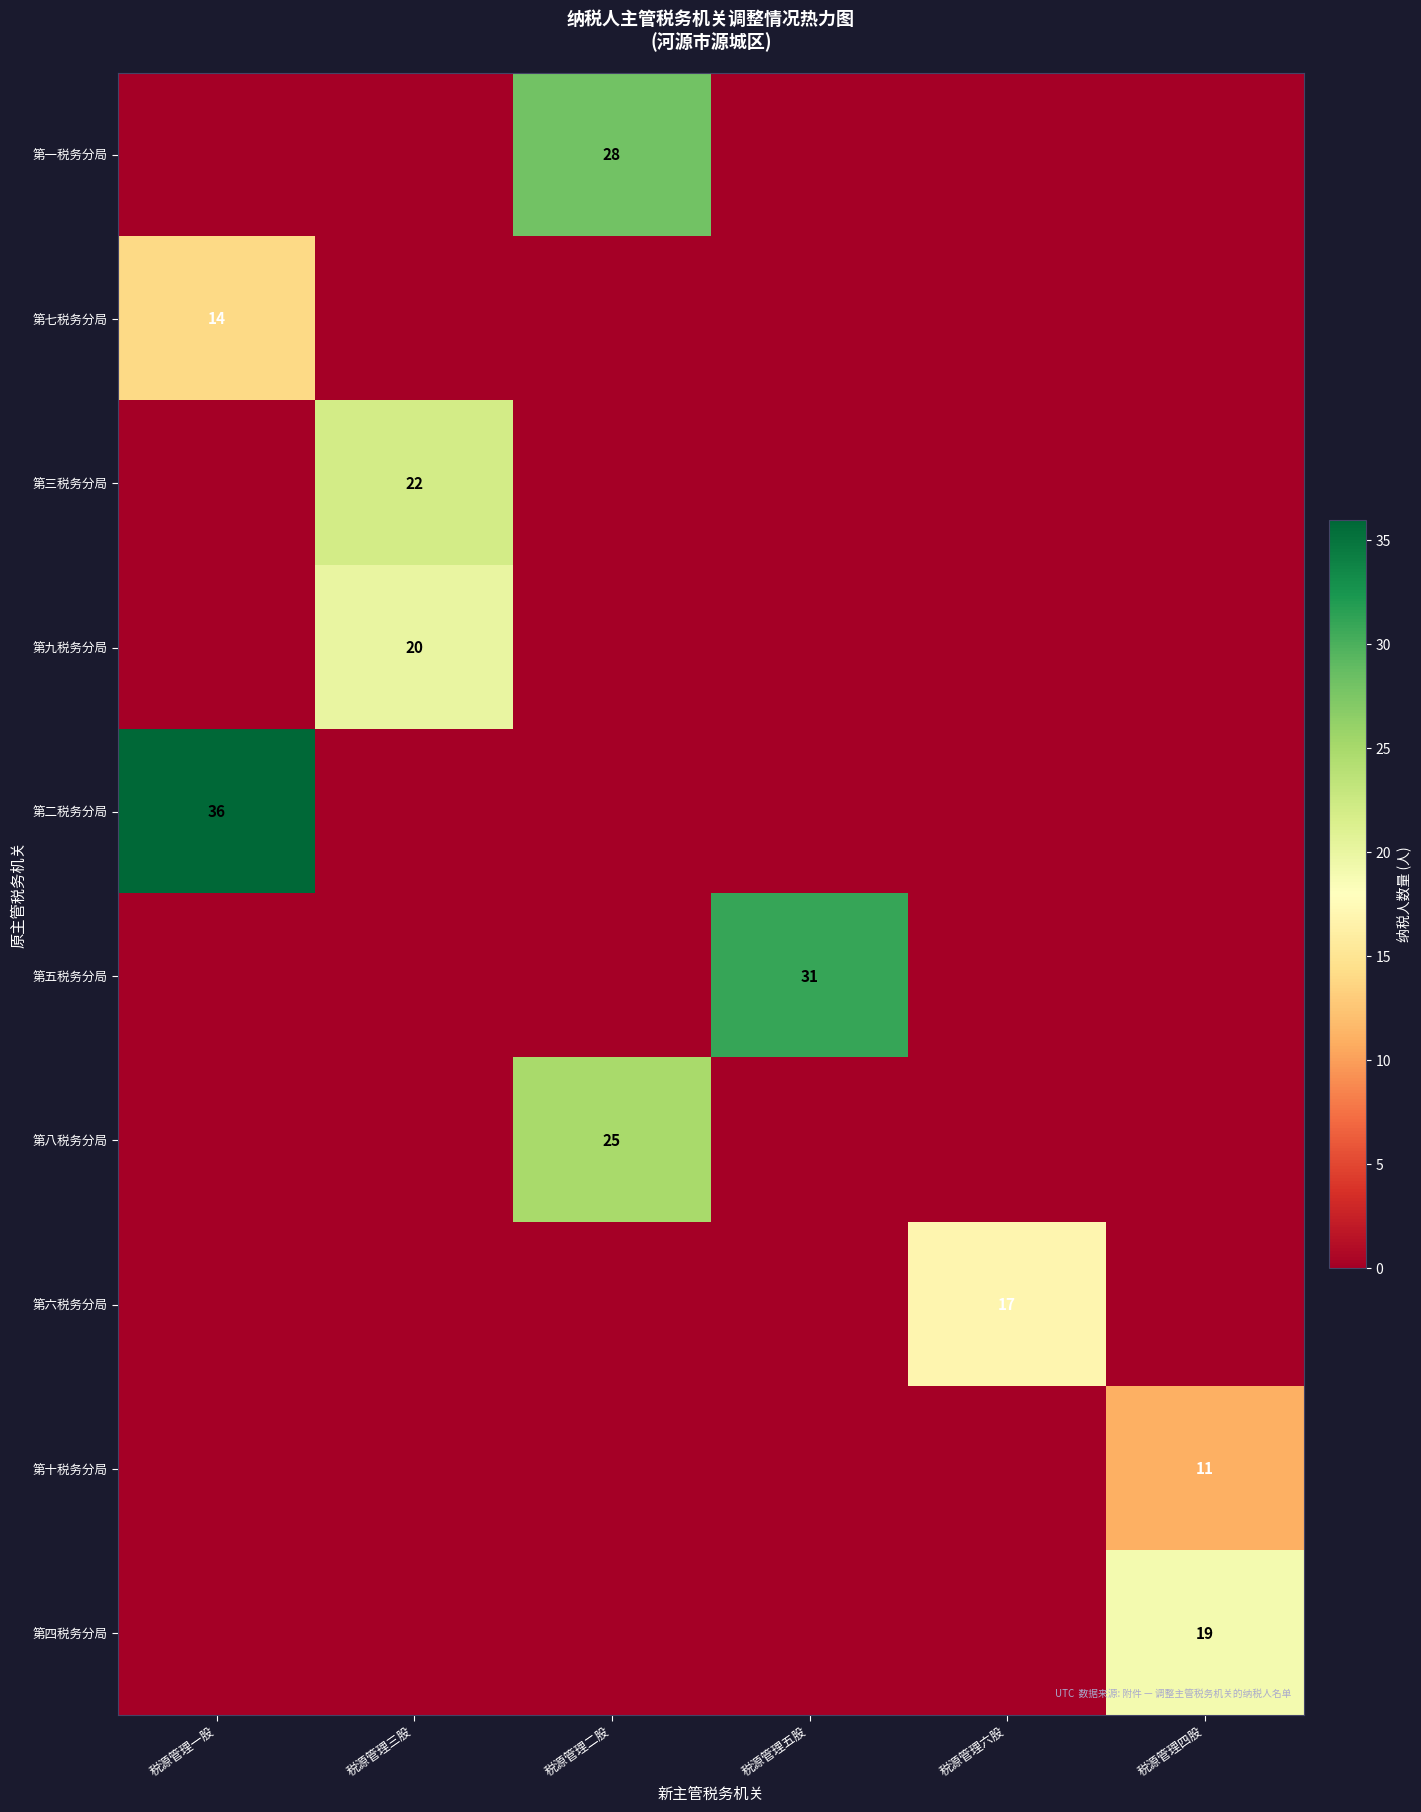

Is it true that 第九税务分局 equals 20 at 税源管理三股?

True